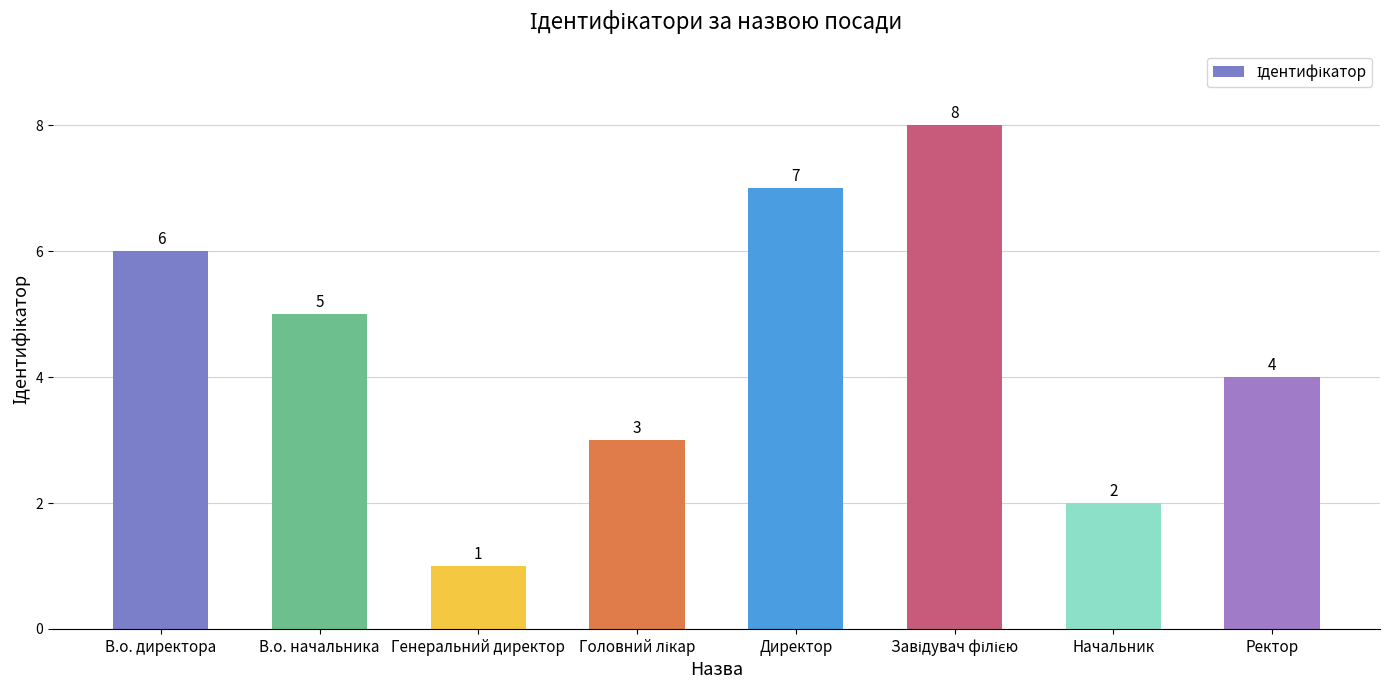

Where does the data first go above 5?

В.о. директора